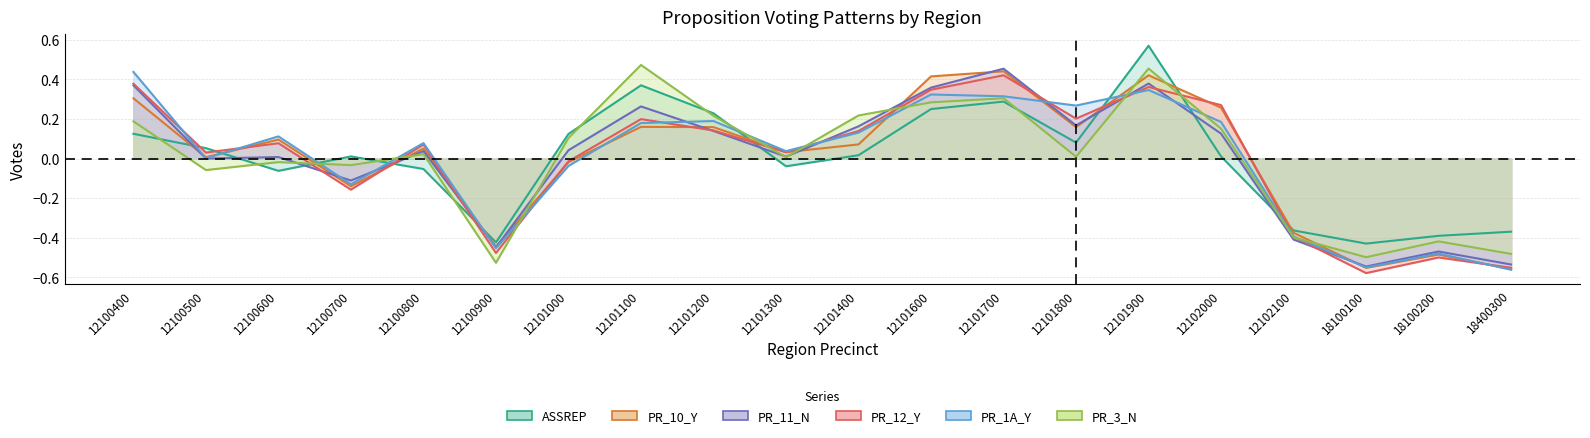

Which series has the largest total across all categories?

PR_12_Y